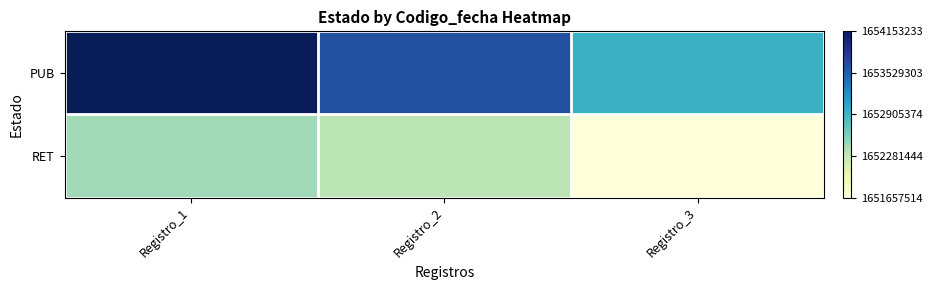

List the series in order of their overall mean, highest first.

PUB, RET